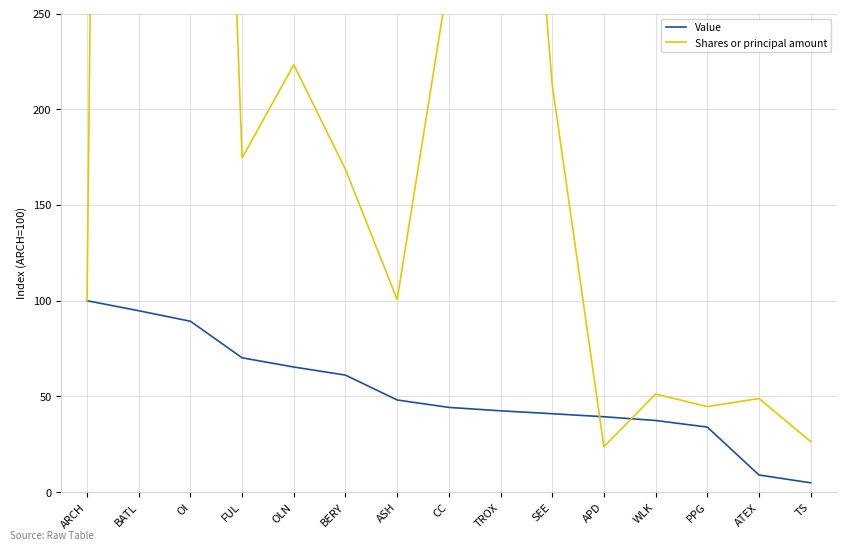

Rank the series at OI from highest to lowest value.

Shares or principal amount, Value